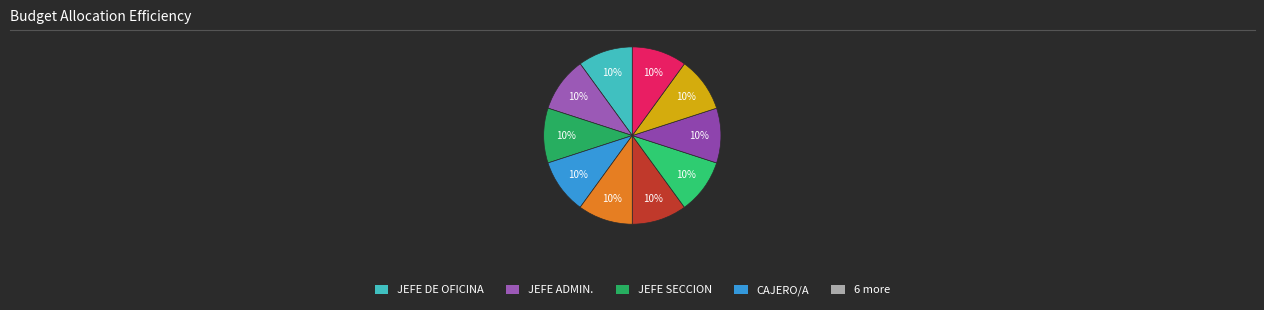

Is there a majority slice in this chart?

No